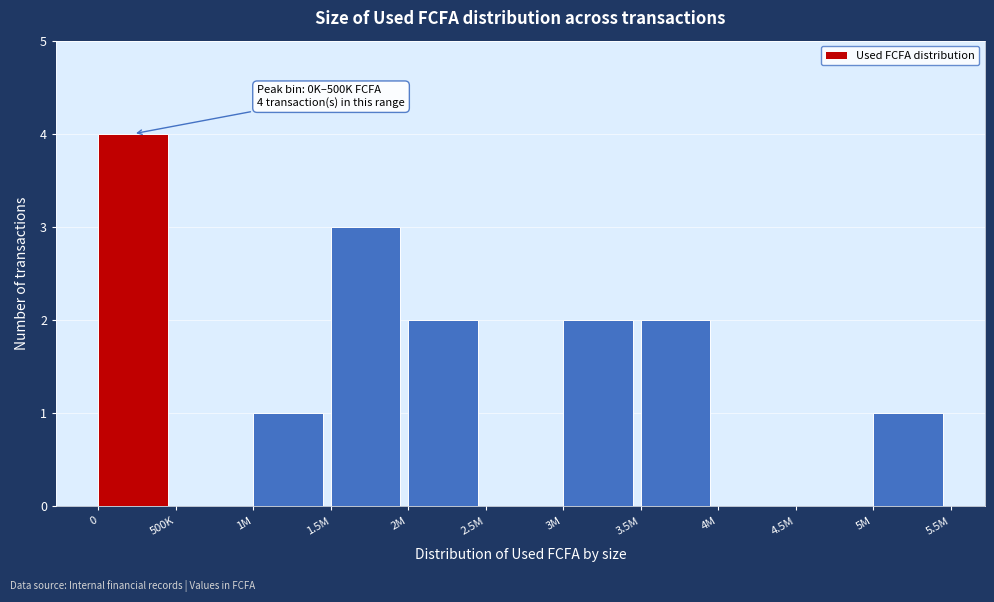

Reading left to right, extract all data points from this chart.

0=4	500K=0	1M=1	1.5M=3	2M=2	2.5M=0	3M=2	3.5M=2	4M=0	4.5M=0	5M=1